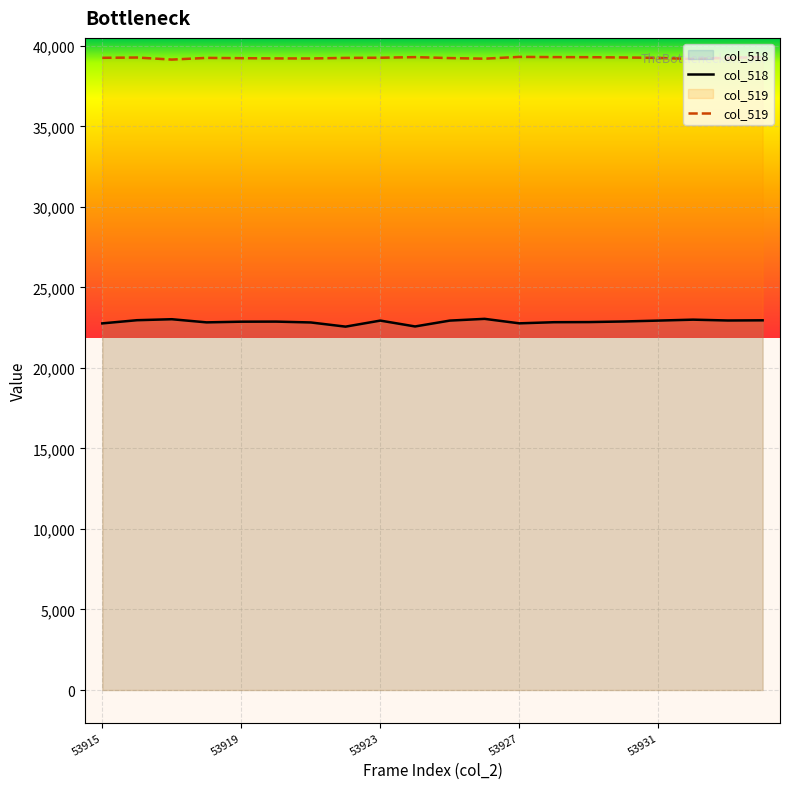

True or false: col_519 and col_518 cross at least once.

False